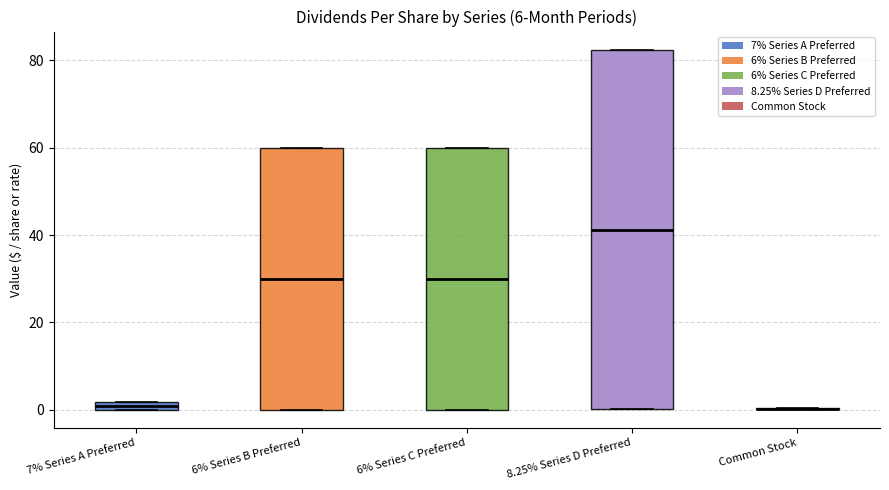

Comparing the boxes themselves (not the whiskers), which one is the tallest?

8.25% Series D Preferred